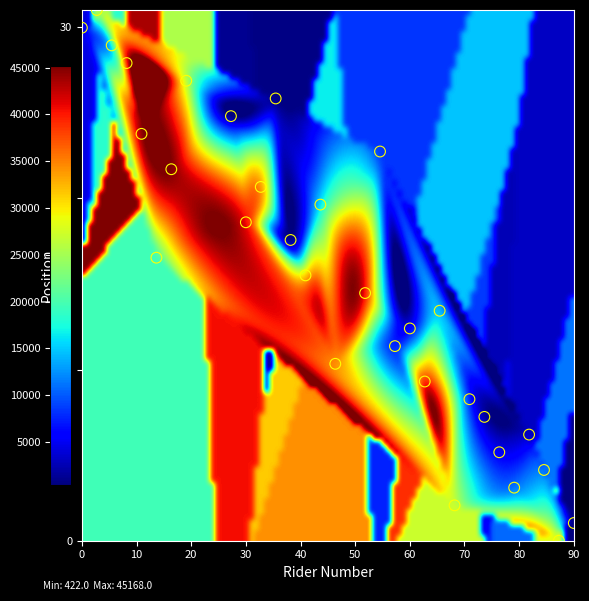

What is the range of Y values (max minus min)?

31.0